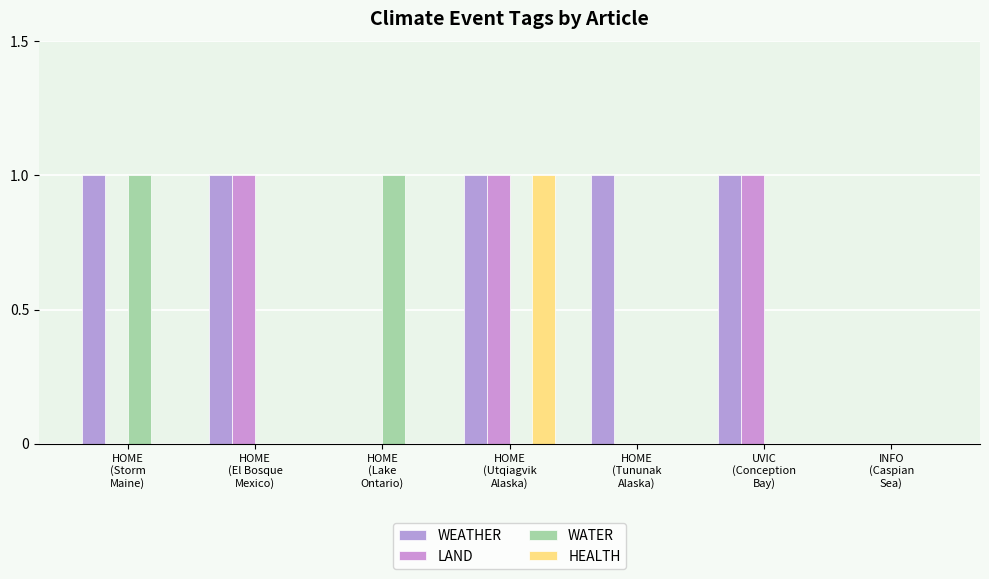

Which series has the largest total across all categories?

WEATHER